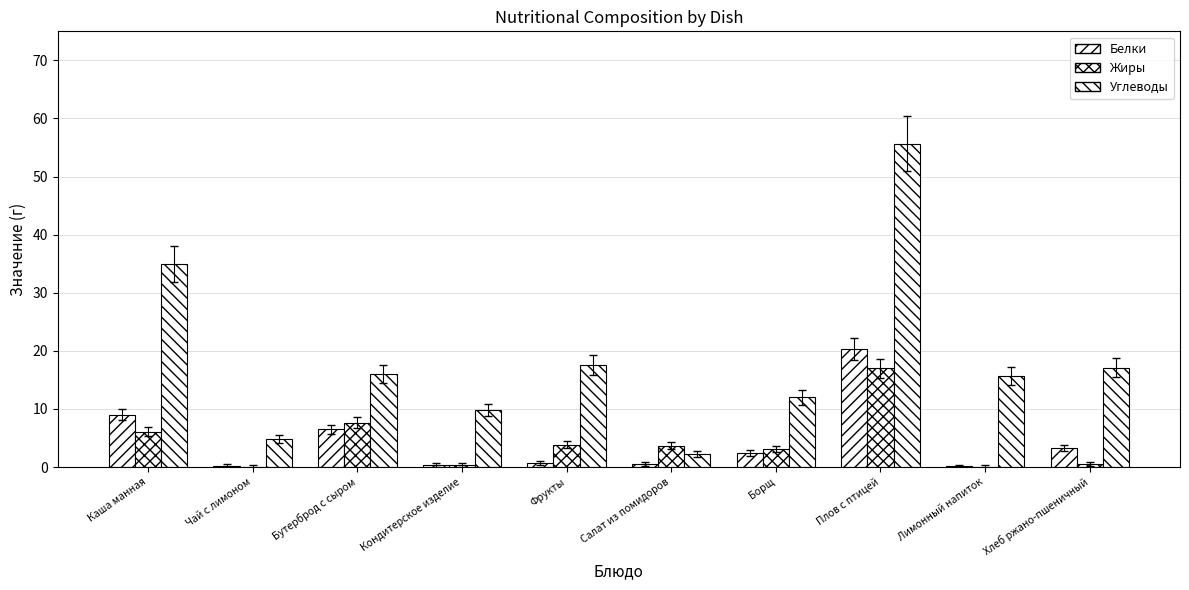

Are the bars horizontal?

No